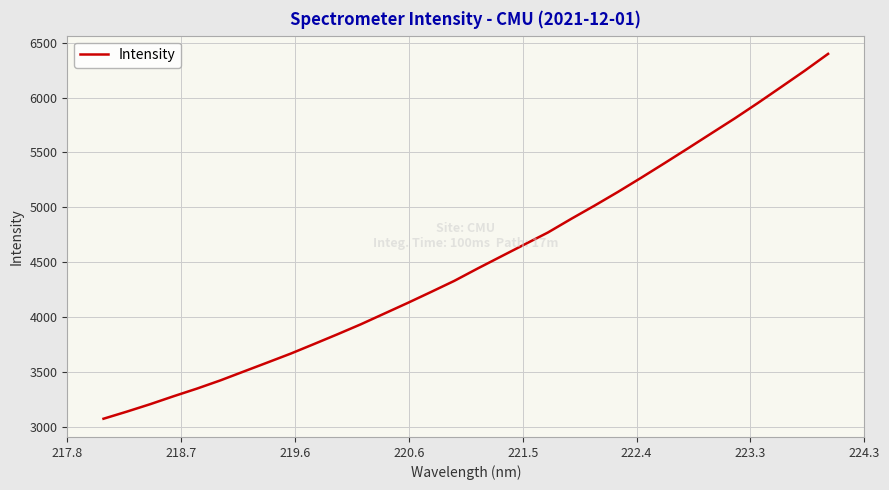

What is the smallest value displayed?

3071.6